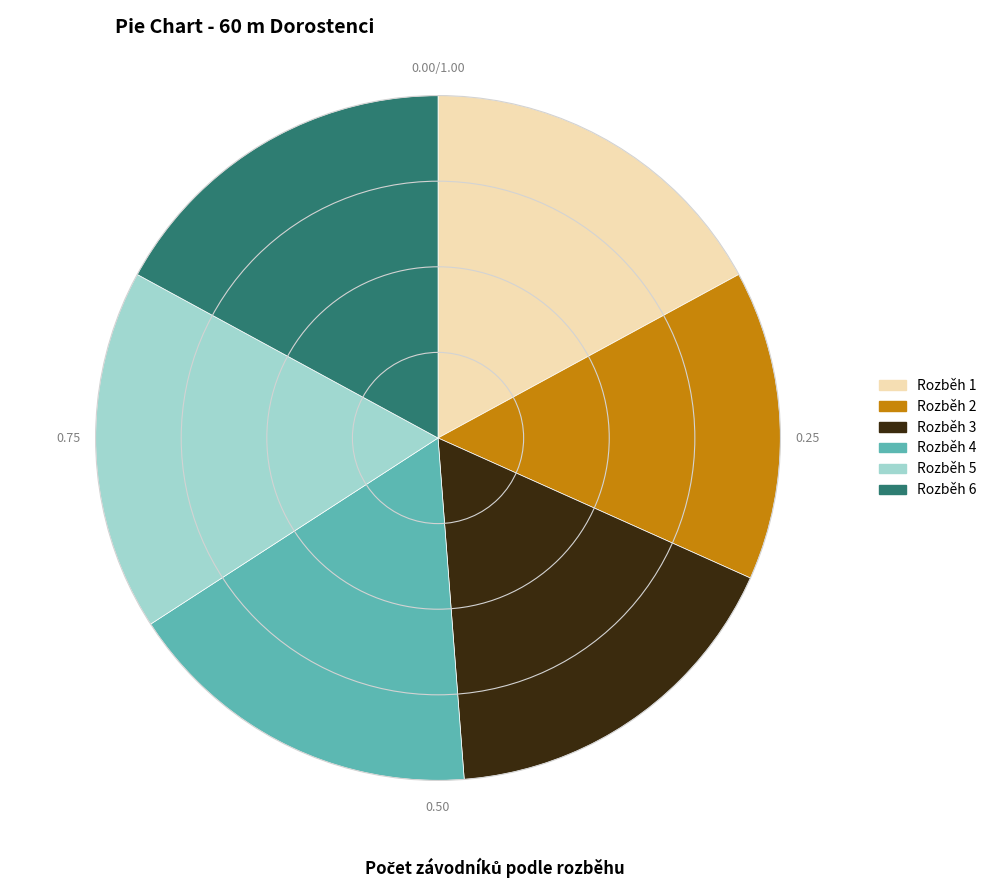

Combined, do Rozběh 6 and Rozběh 5 account for over 50%?

No